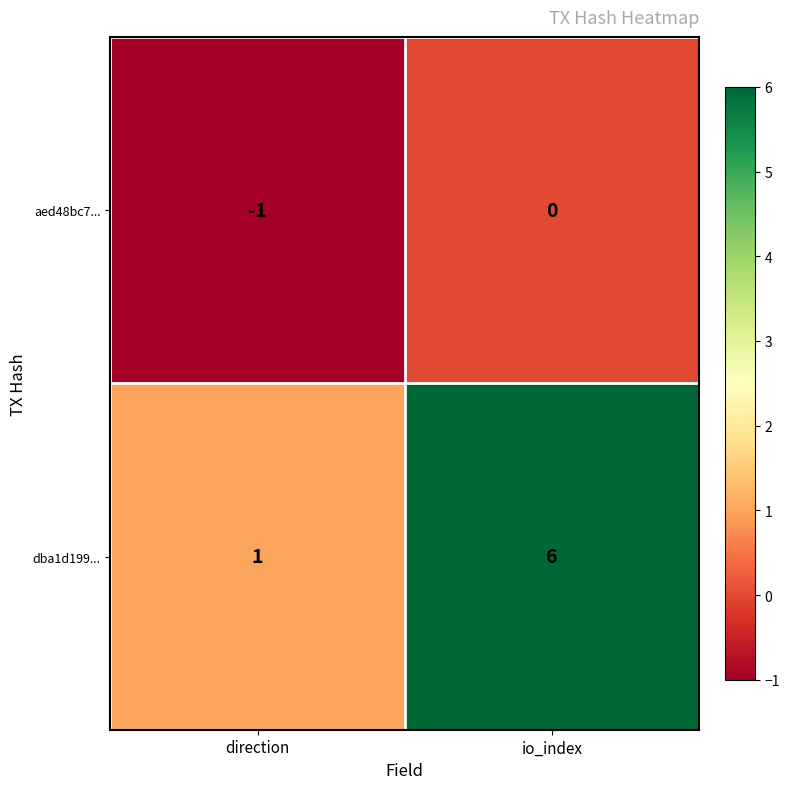

At which label is dba1d199... closest to 3?

direction